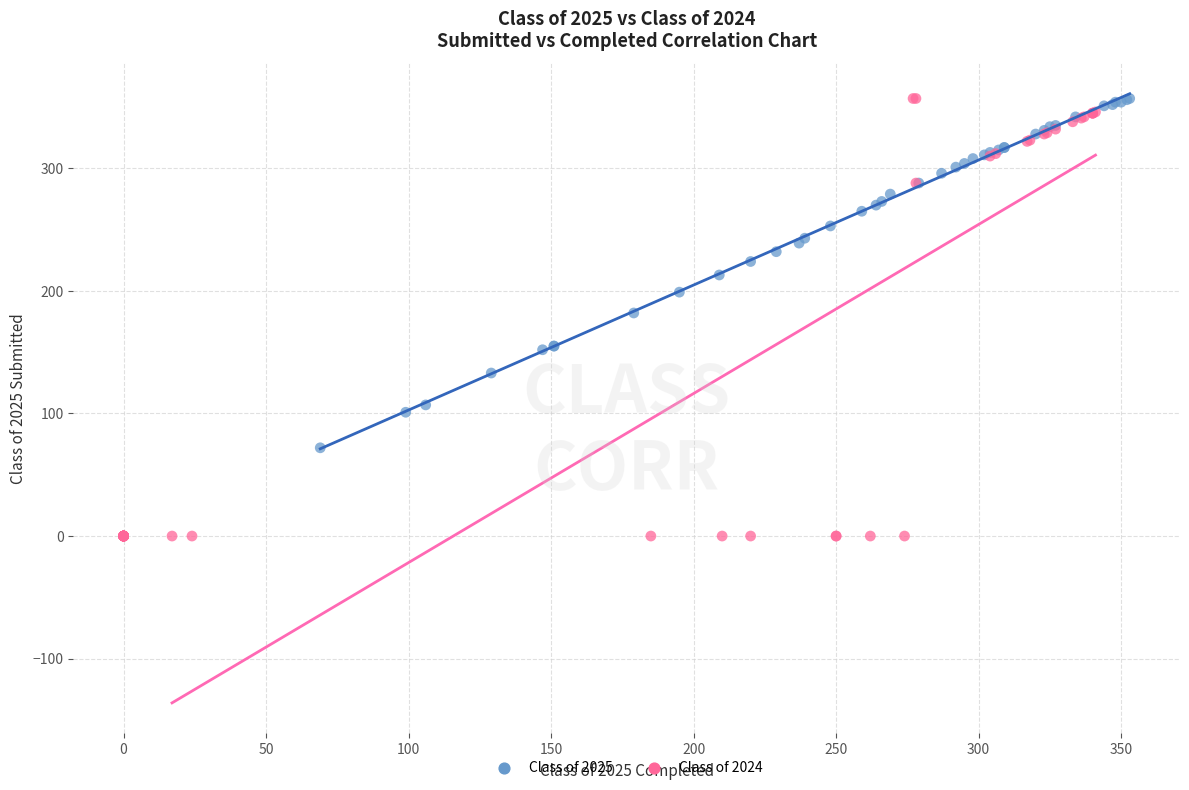

Which series reaches the minimum Y coordinate?

Class of 2024